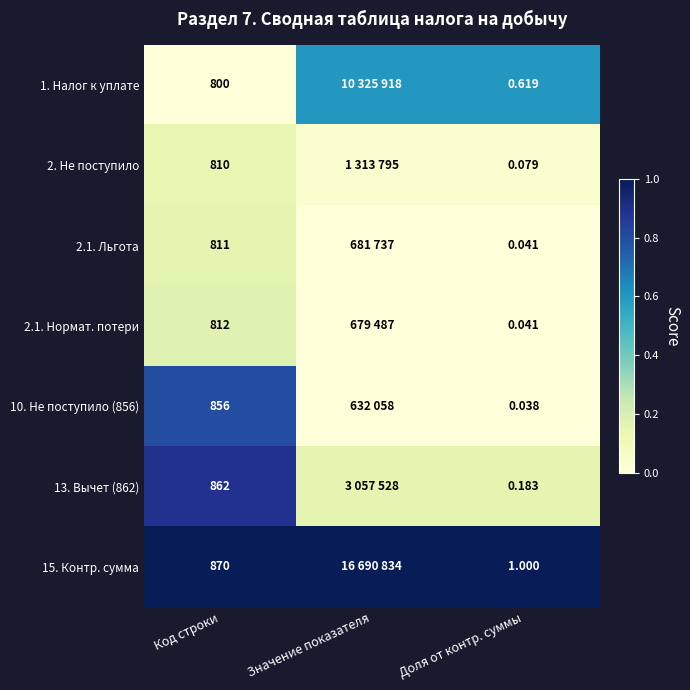

Which label corresponds to the smallest value in the chart?

Код строки